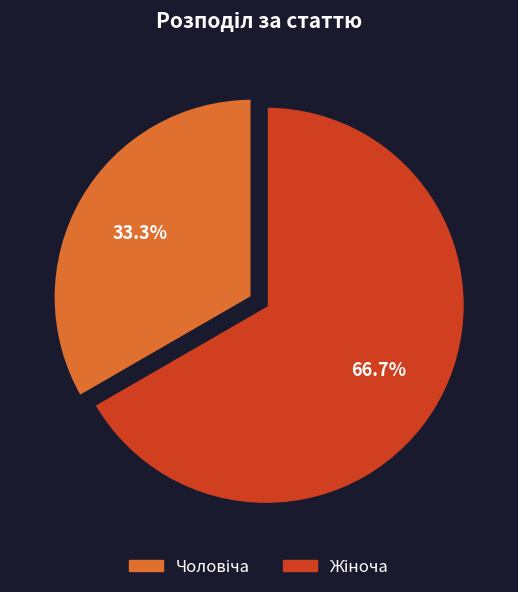

Does any single category account for the majority?

Yes